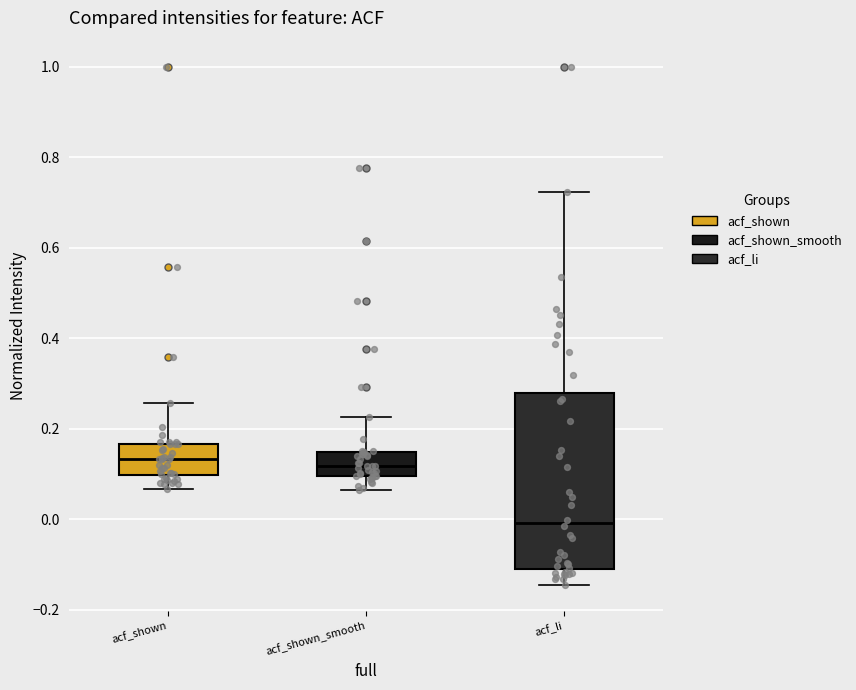

Reading left to right, transcribe this box plot: for each box, give where its median line is, the range the box spans, and where its two whiskers end, as read against the y-axis. The values are not printed on the chart, so give them approximately, as read against the axis.

acf_shown: median 0.14, box 0.10 to 0.16, whiskers 0.06 to 0.26
acf_shown_smooth: median 0.12, box 0.10 to 0.14, whiskers 0.06 to 0.22
acf_li: median 0.00, box -0.10 to 0.28, whiskers -0.14 to 0.72